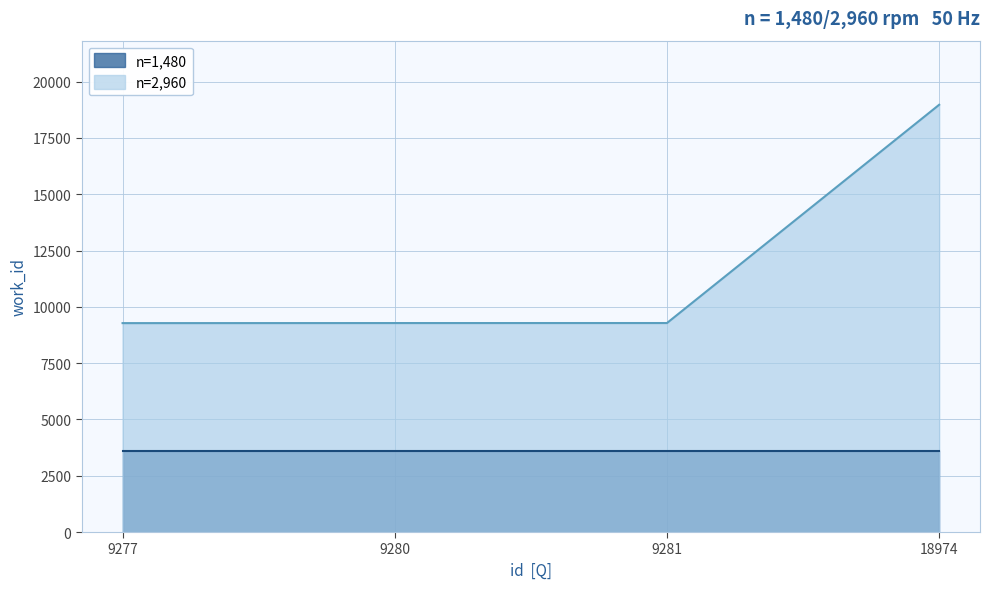

What is the ratio of the value at 9277 to the value at 9280?

1.0